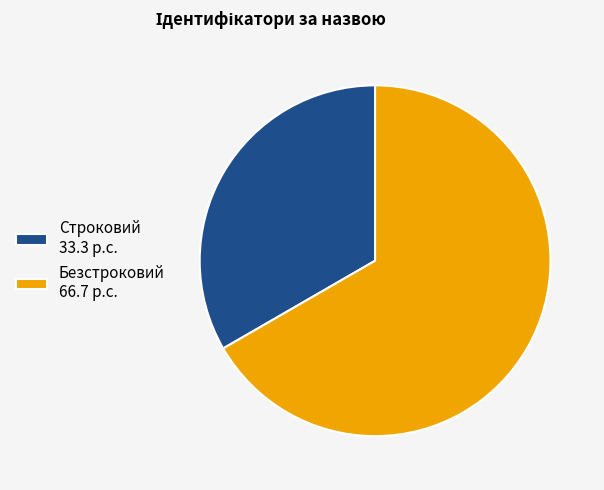

Between Безстроковий and Строковий, which is larger?

Безстроковий